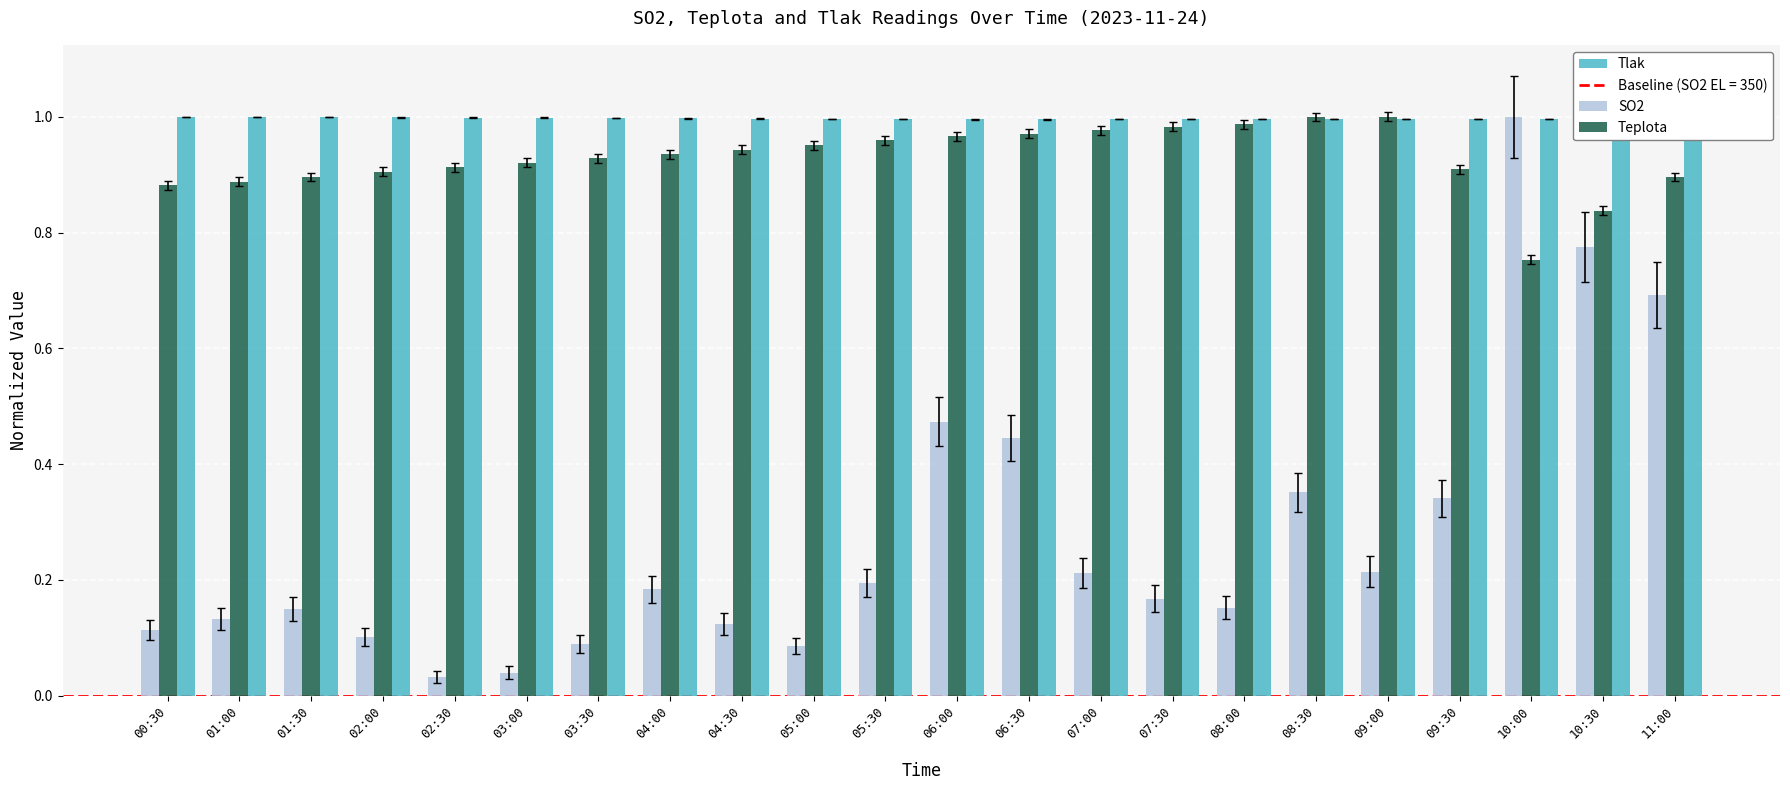

Are the bars grouped side by side (vs. stacked)?

Yes